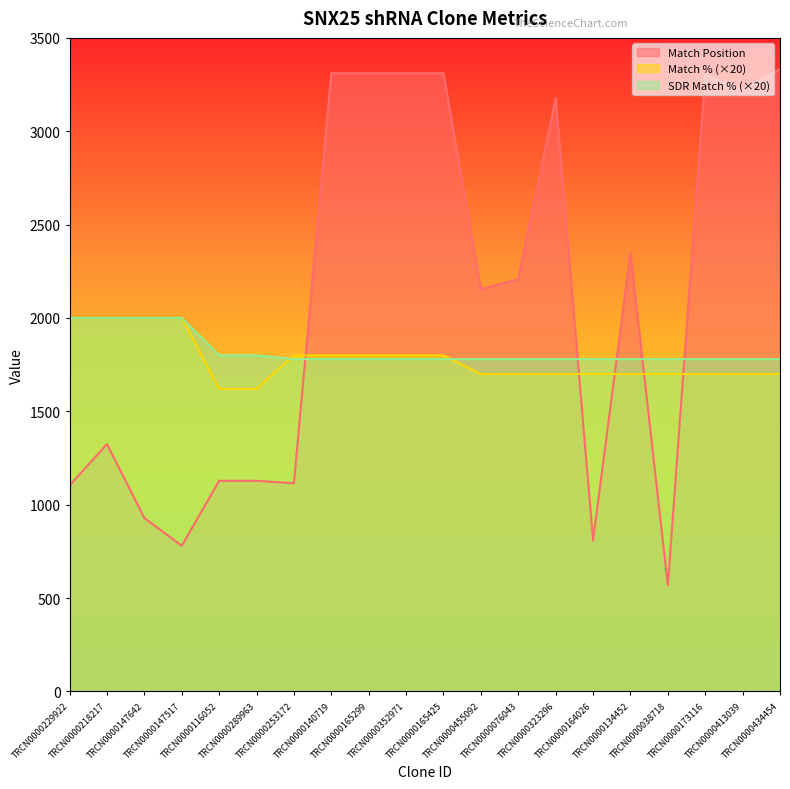

What is the total value across all series at TRCN0000289963?

4548